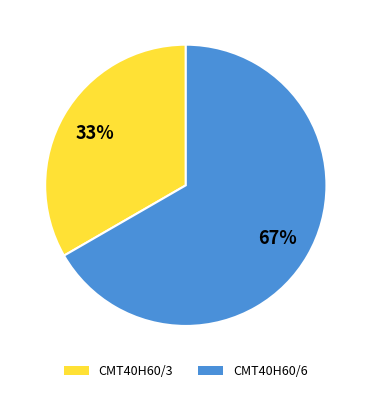

To the nearest percent, what percentage of the pie is CMT40H60/3?

33%